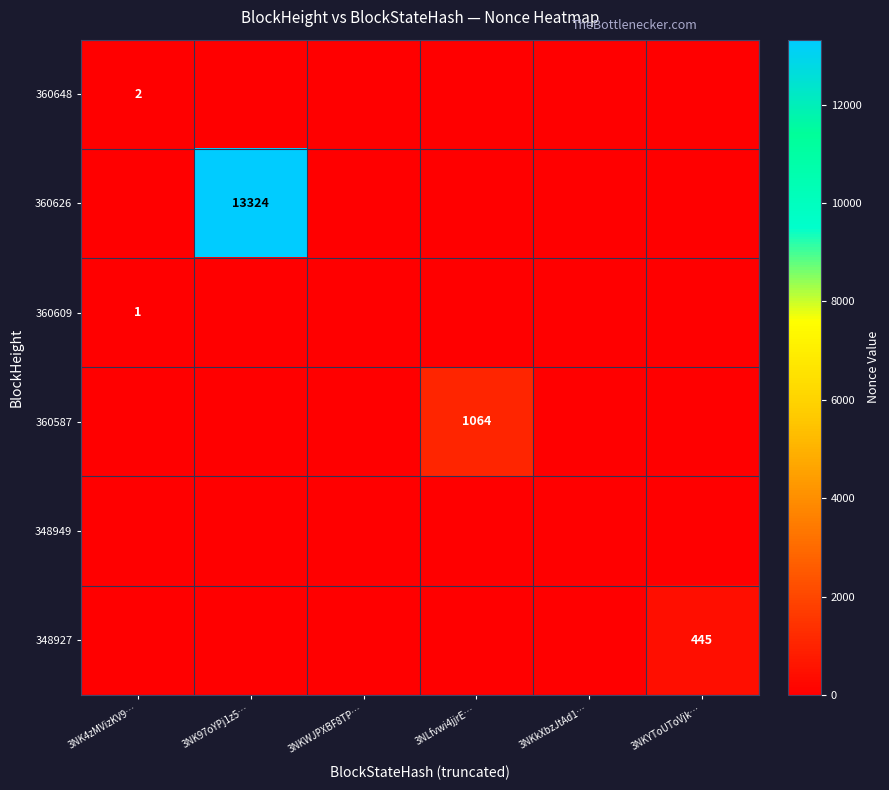

Is it true that 360626 equals 13324 at 3NK97oYPj1z5…?

True